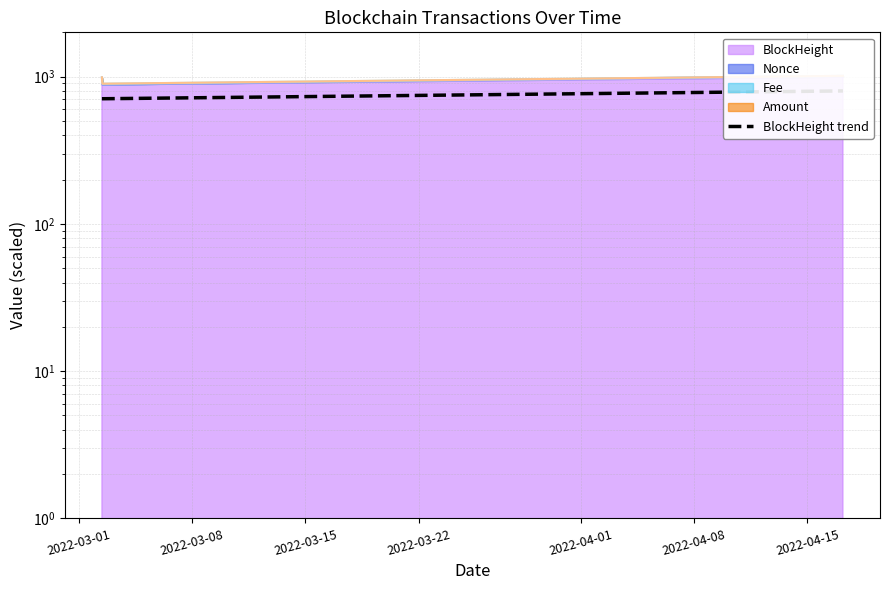

True or false: the data shows 235.8 at 2022-03-01.

False